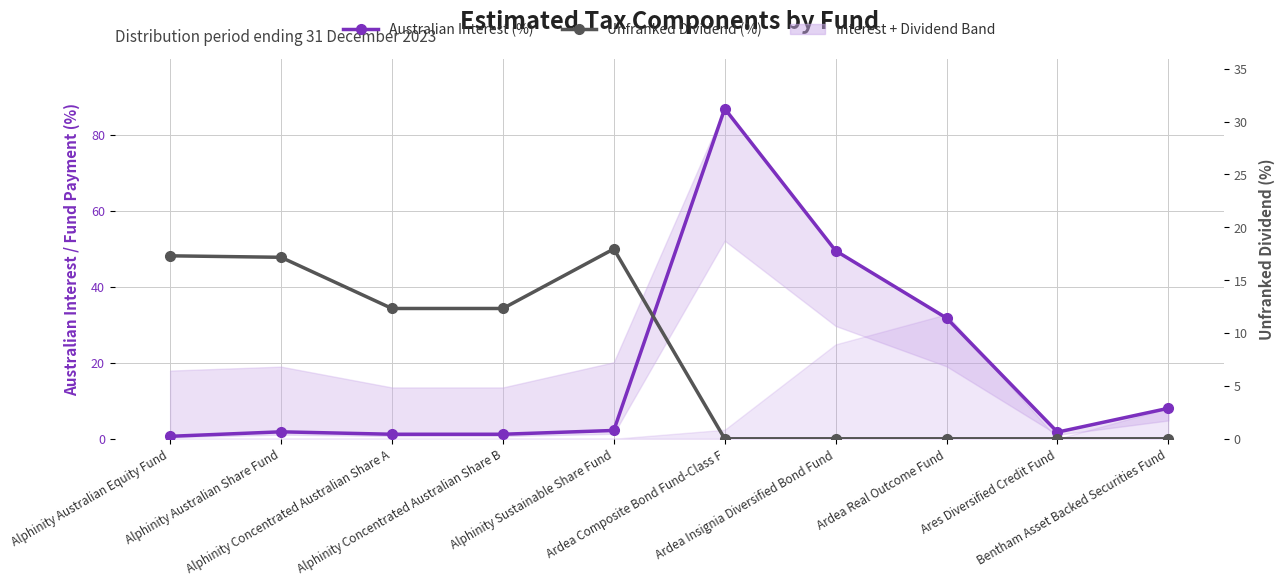

Where is the first local maximum for Unfranked Dividend (%)?

Alphinity Sustainable Share Fund